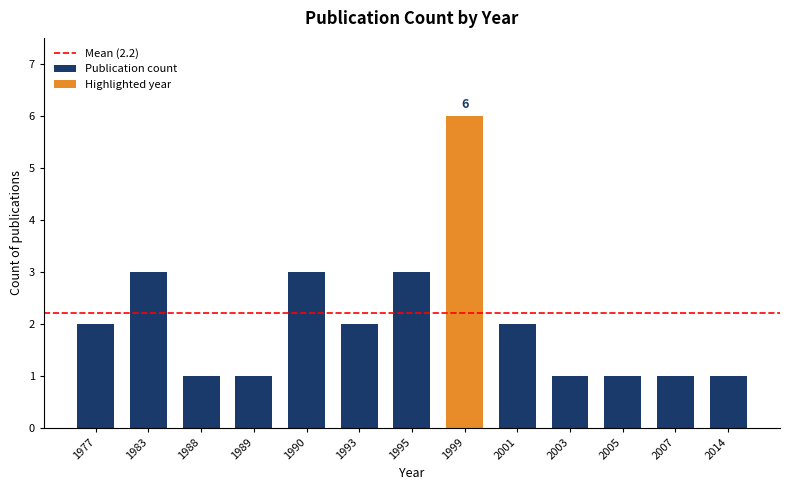

How many values are between 1 and 3?

12